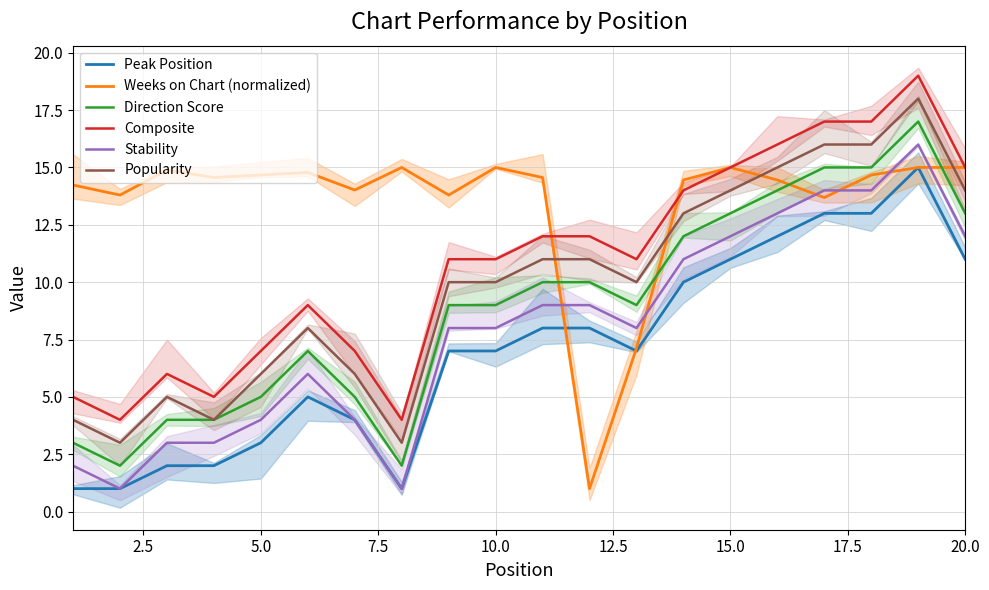

What is the maximum value for Direction Score?

17.0